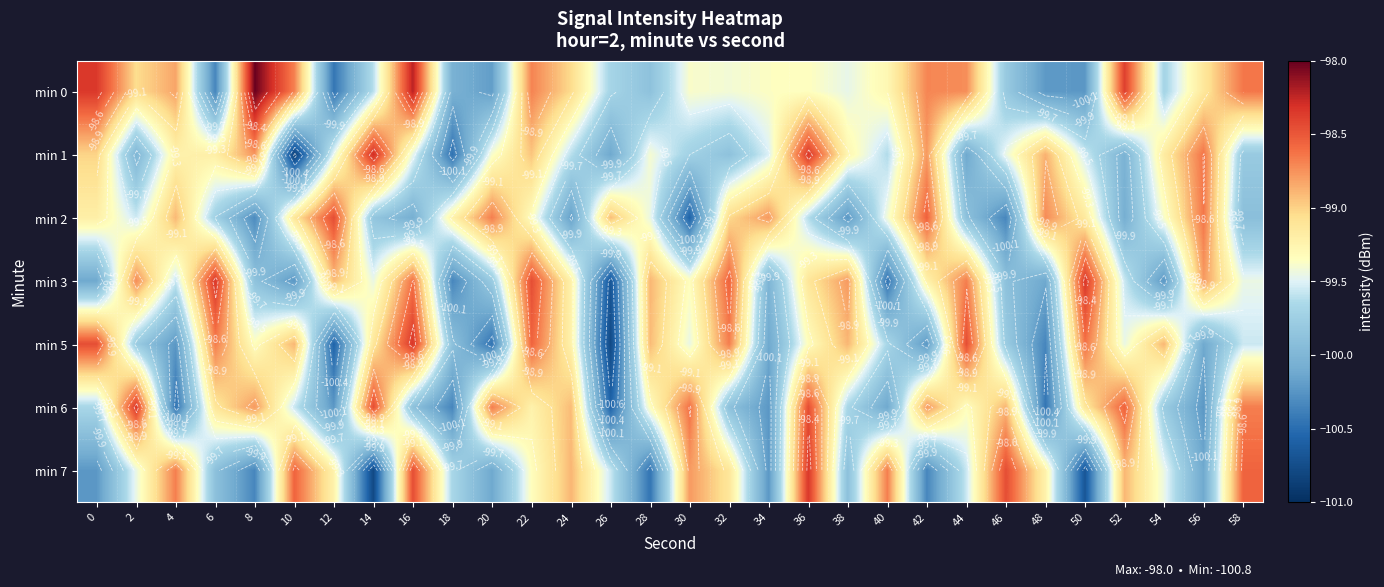

Read the min 7 value at 50.

-100.7